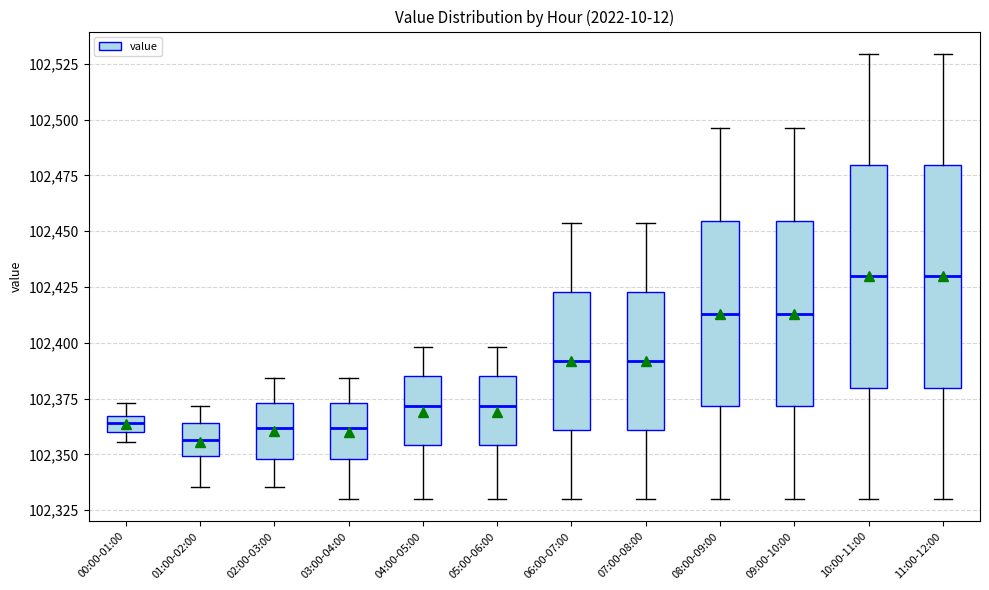

Which box's median line is the lowest?

01:00-02:00